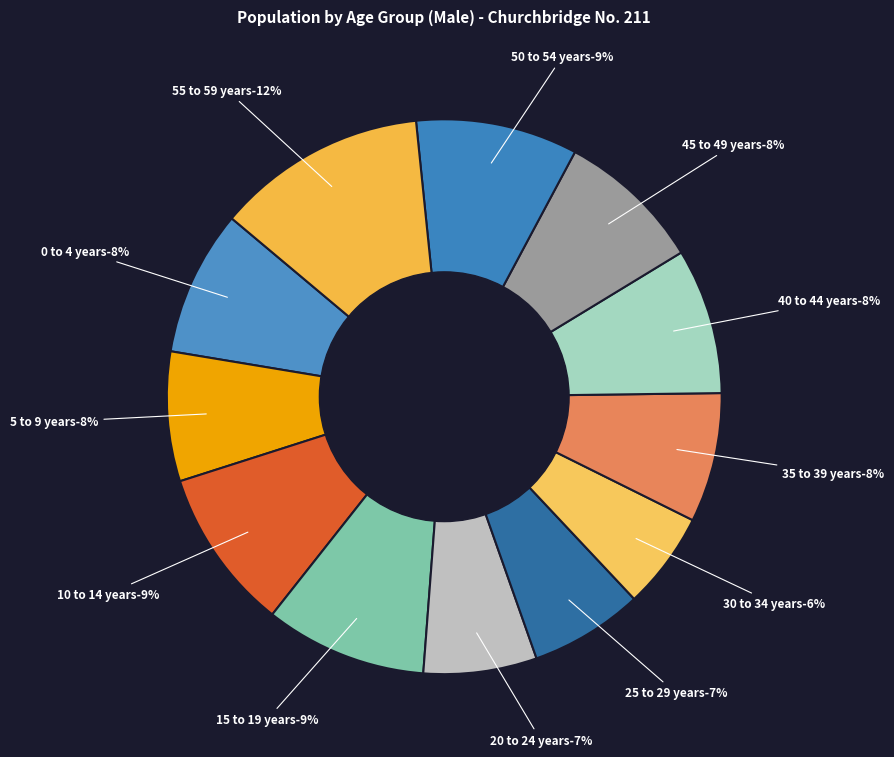

Rank the categories by value from highest to lowest.

55 to 59 years, 10 to 14 years, 15 to 19 years, 50 to 54 years, 0 to 4 years, 40 to 44 years, 45 to 49 years, 5 to 9 years, 35 to 39 years, 20 to 24 years, 25 to 29 years, 30 to 34 years